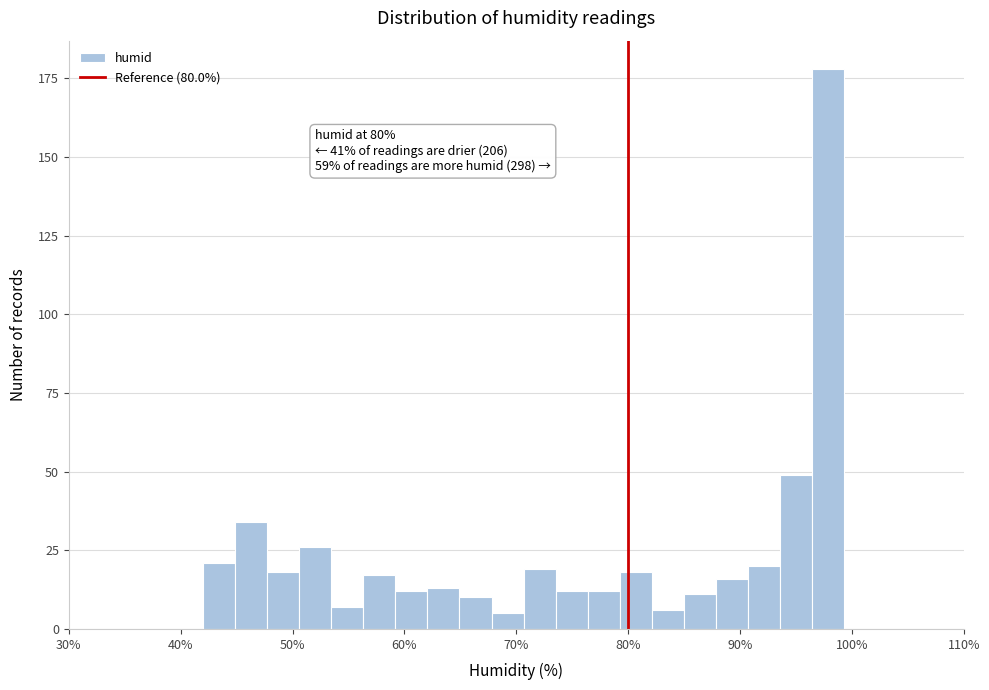

Read against the x-axis, roughly where is the centre of the tallest bar?

98